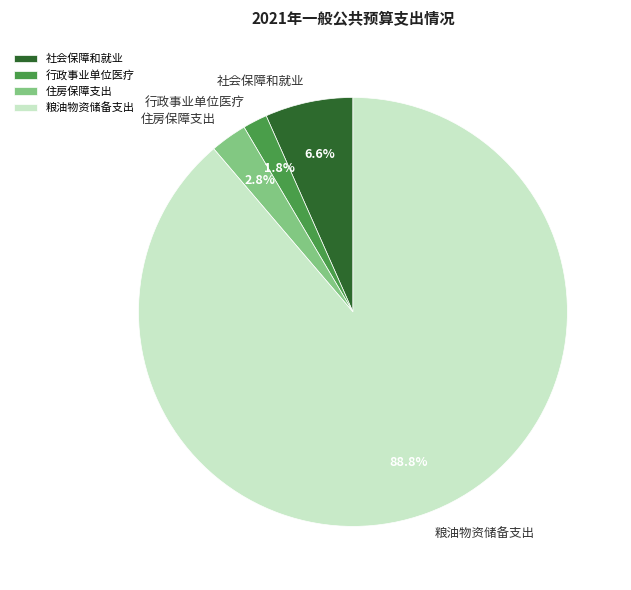

Does any single category account for the majority?

Yes